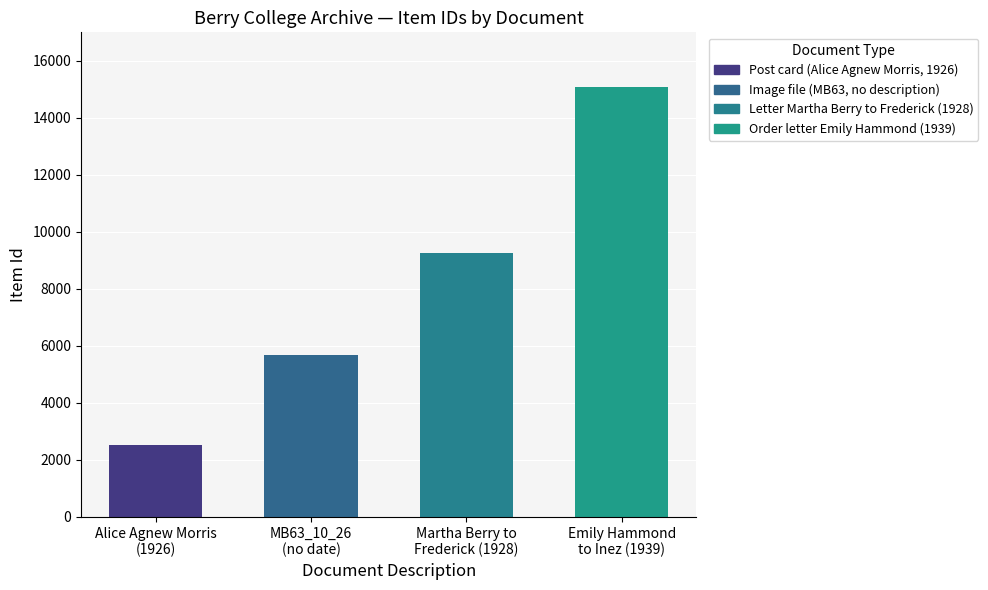

What is the difference between the maximum and minimum values?

12569